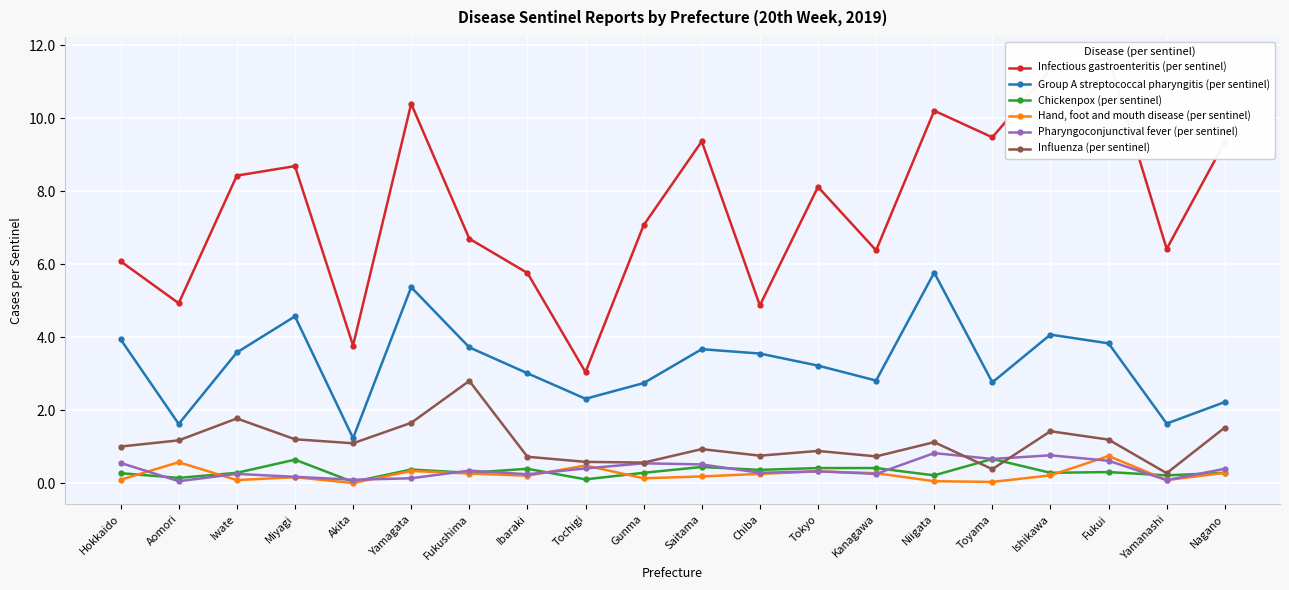

Which has a higher value, Akita or Ishikawa?

Ishikawa